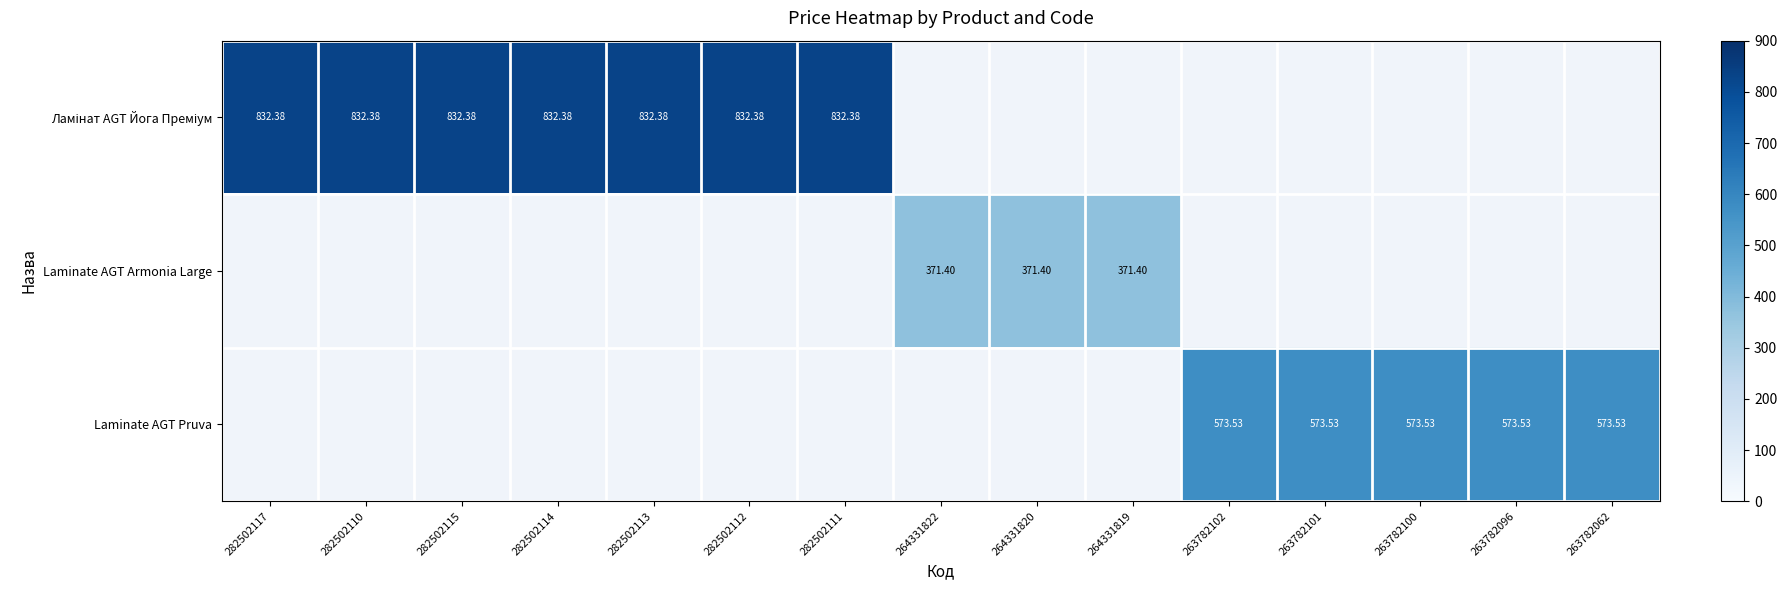

At how many categories does at least one series exceed 656?

7